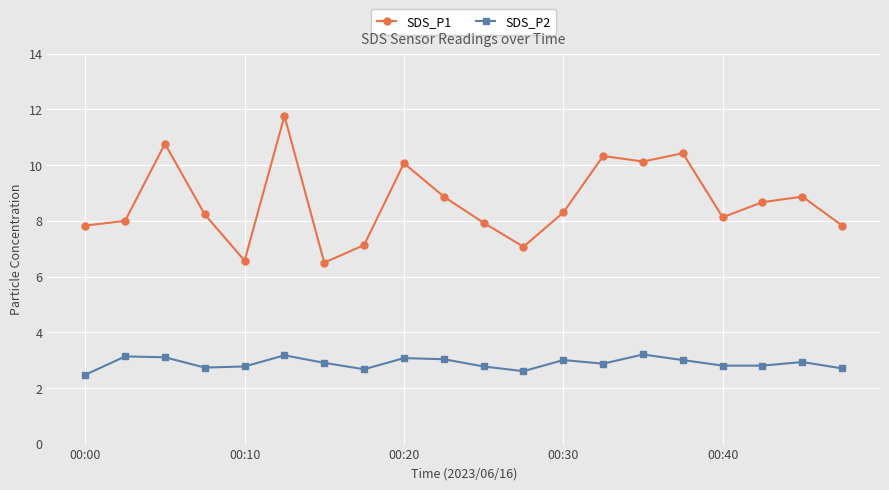

List the series in order of their overall mean, highest first.

SDS_P1, SDS_P2